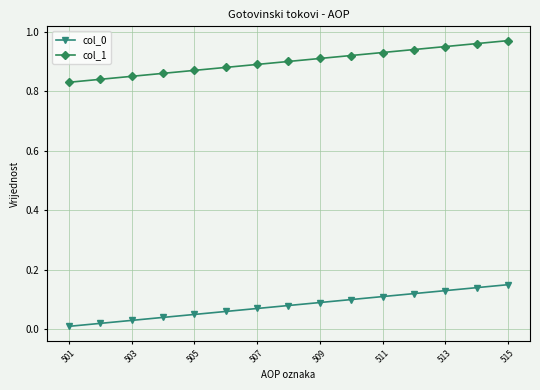

True or false: col_0 and col_1 cross at least once.

False